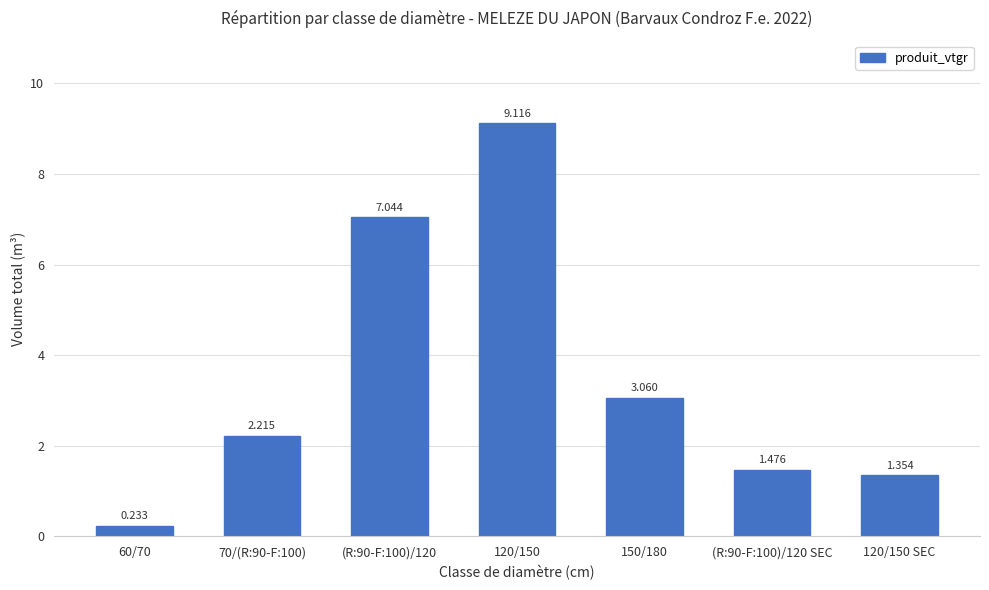

Are the bars grouped side by side (vs. stacked)?

No